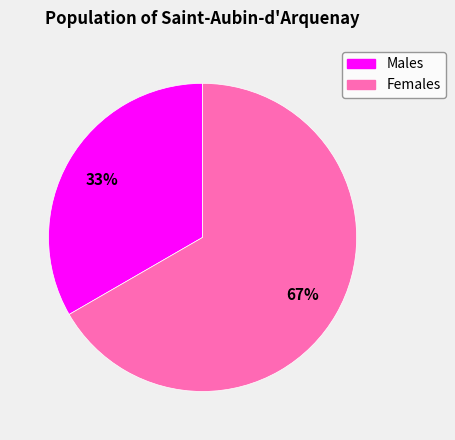

Which category has the biggest portion of the pie?

Females